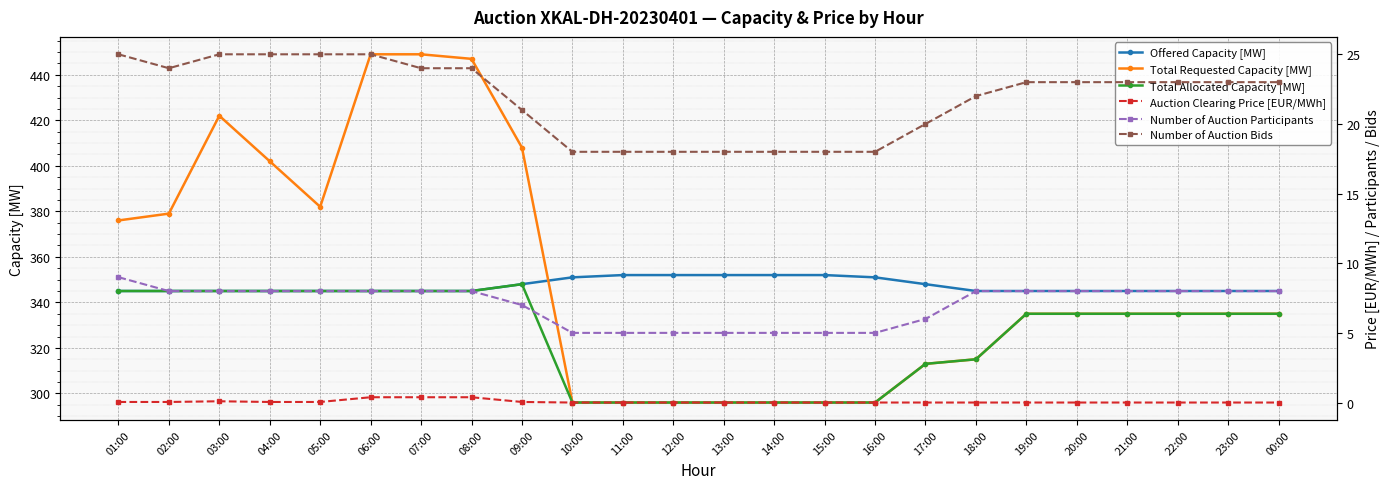

True or false: Number of Auction Bids and Number of Auction Participants intersect in this chart.

False